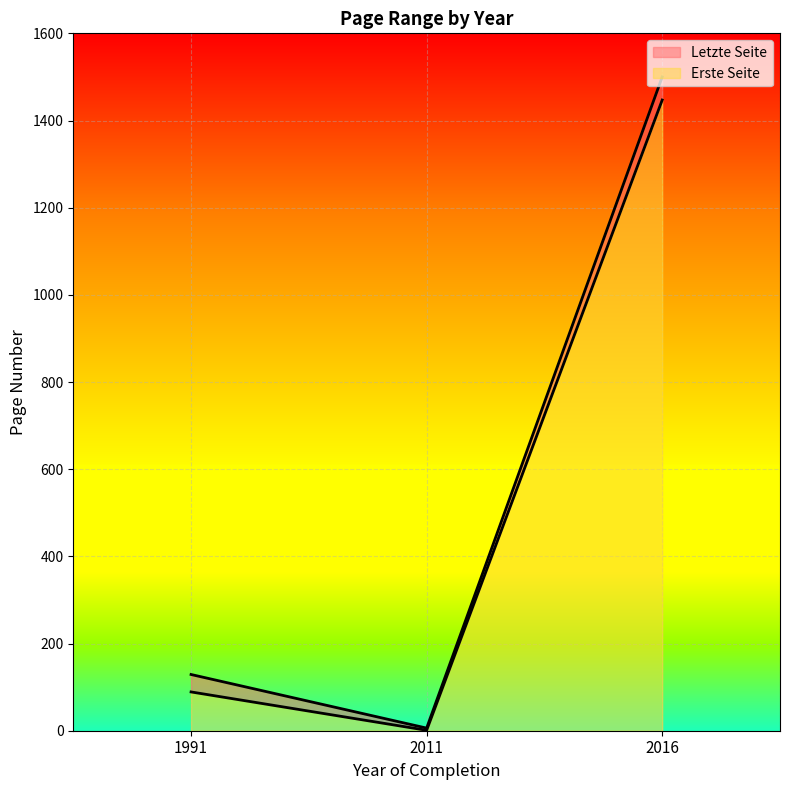

What is the average value of the Letzte Seite series?

545